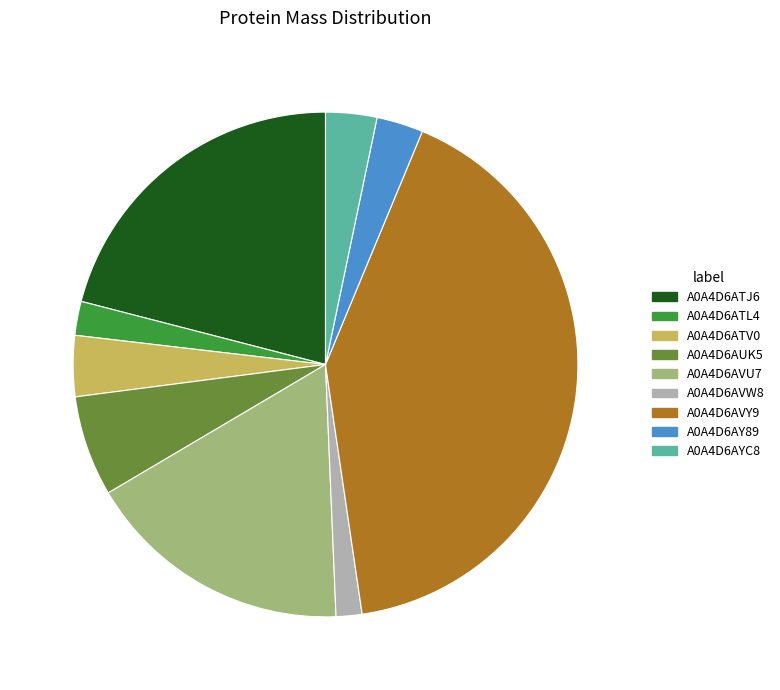

How many segments does this pie chart have?

9